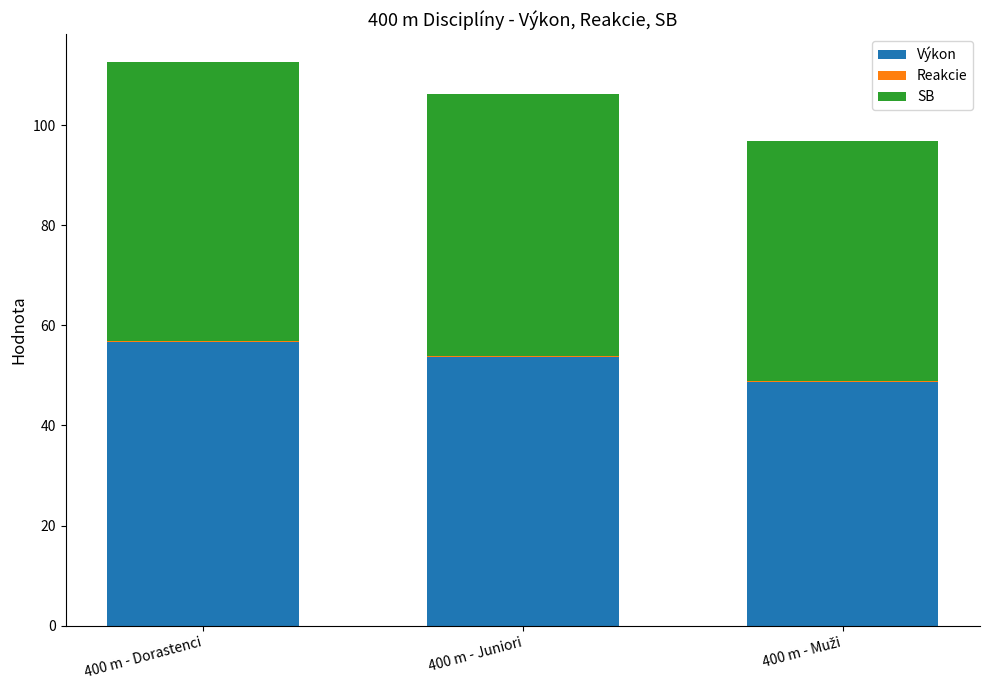

The Výkon series shows 53.7 at 400 m - Juniori. True or false?

True